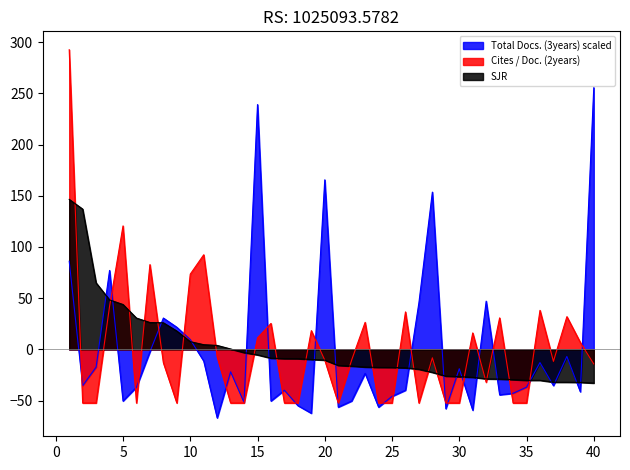

What is the lowest value of the Total Docs. (3years) scaled series?

-66.9